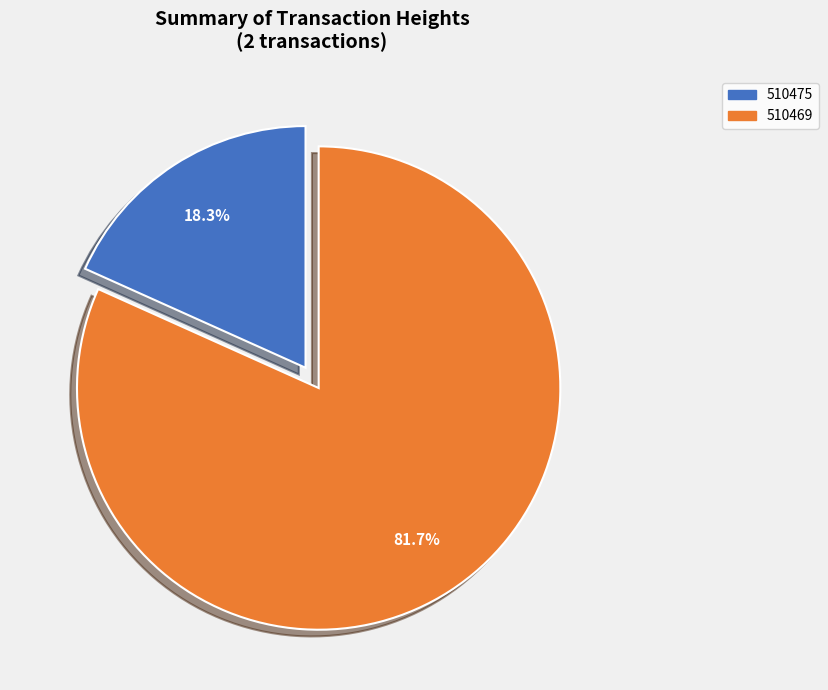

What is the ratio of the value at 510469 to the value at 510475?

4.5